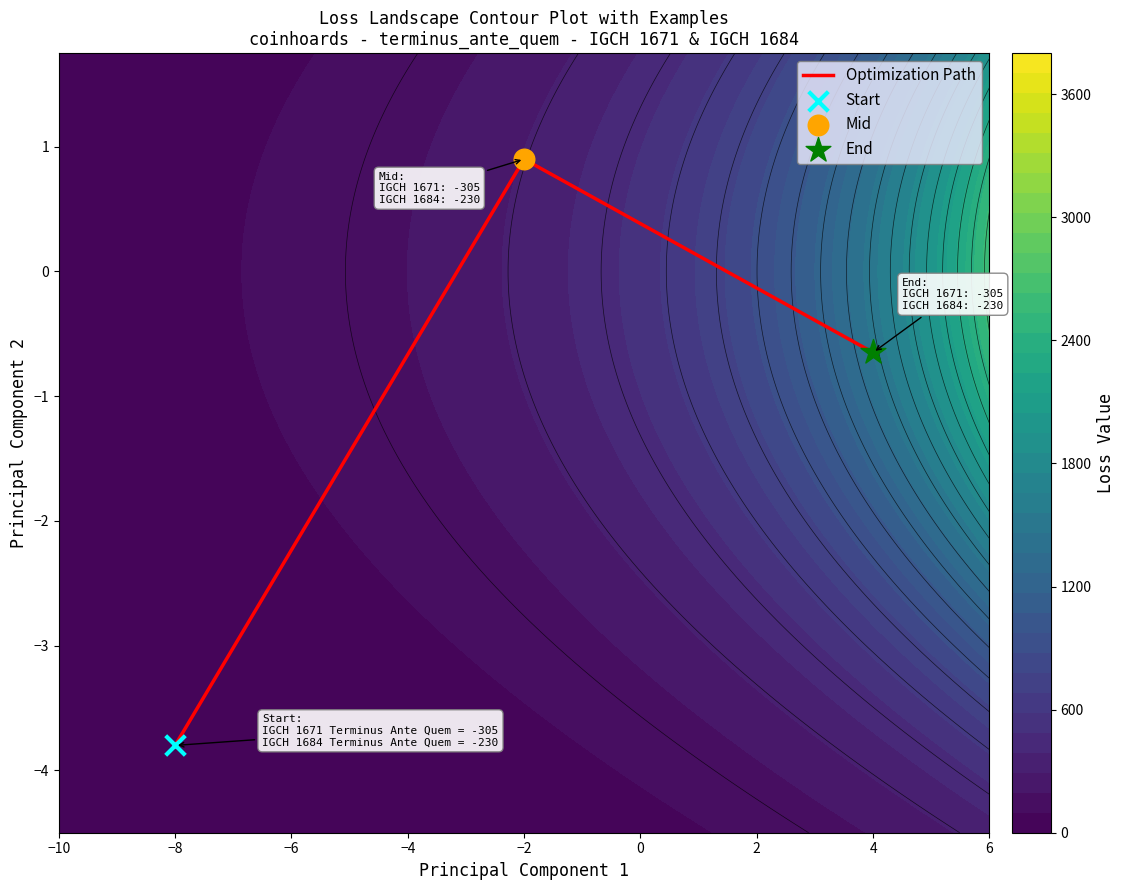

What is the average value?

-1.2